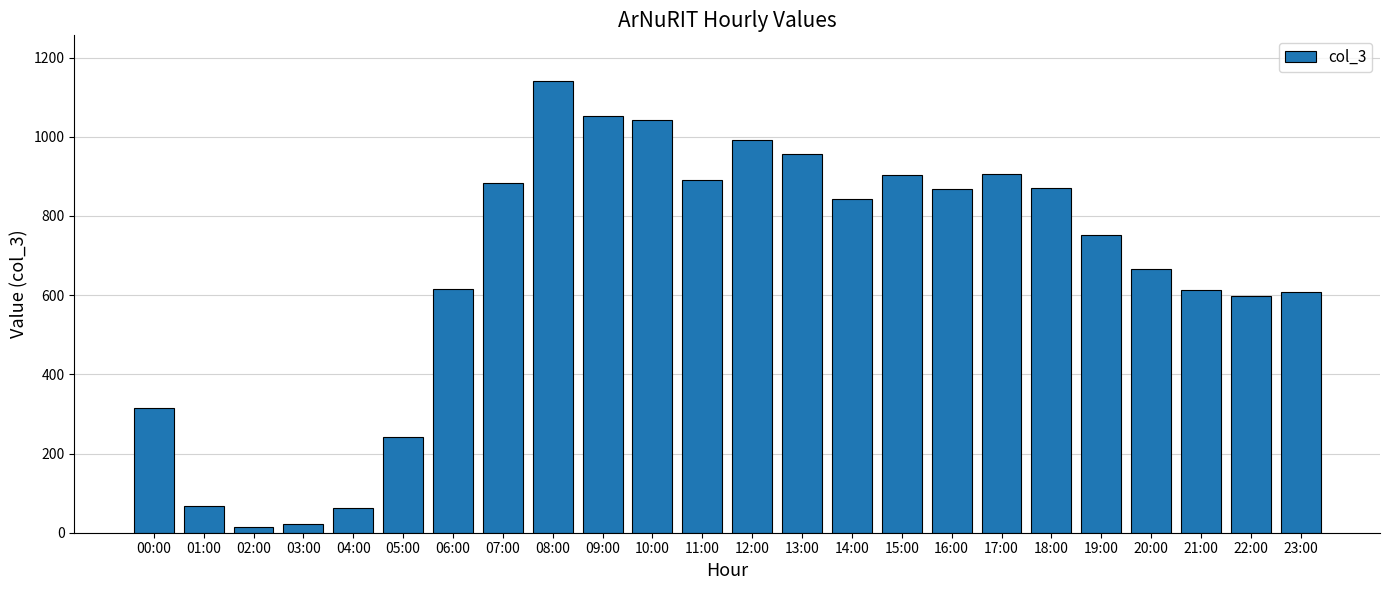

What is the change in value from 10:00 to 20:00?

-377